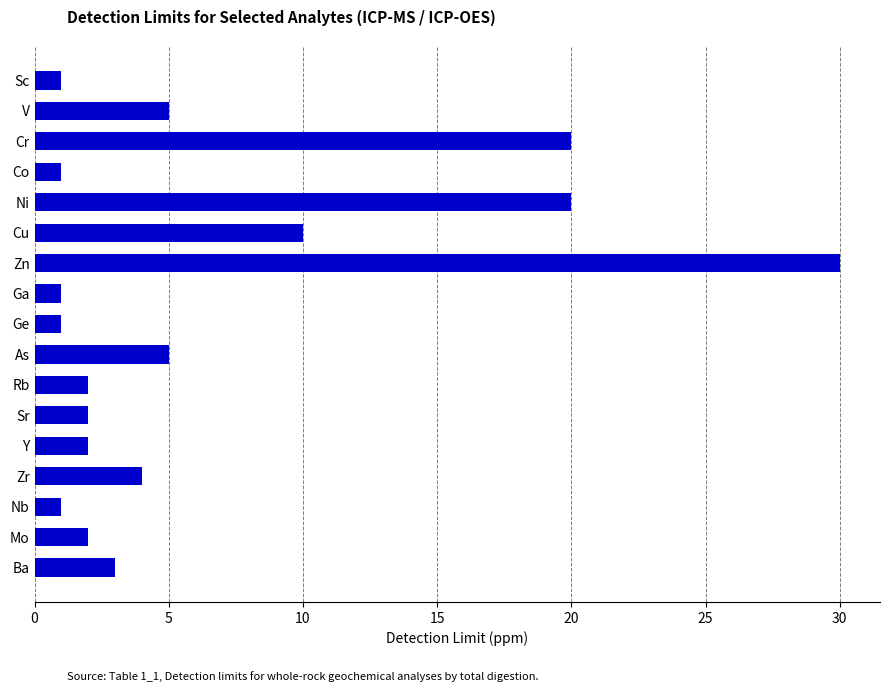

The chart shows a value of 2 at Sr. True or false?

True